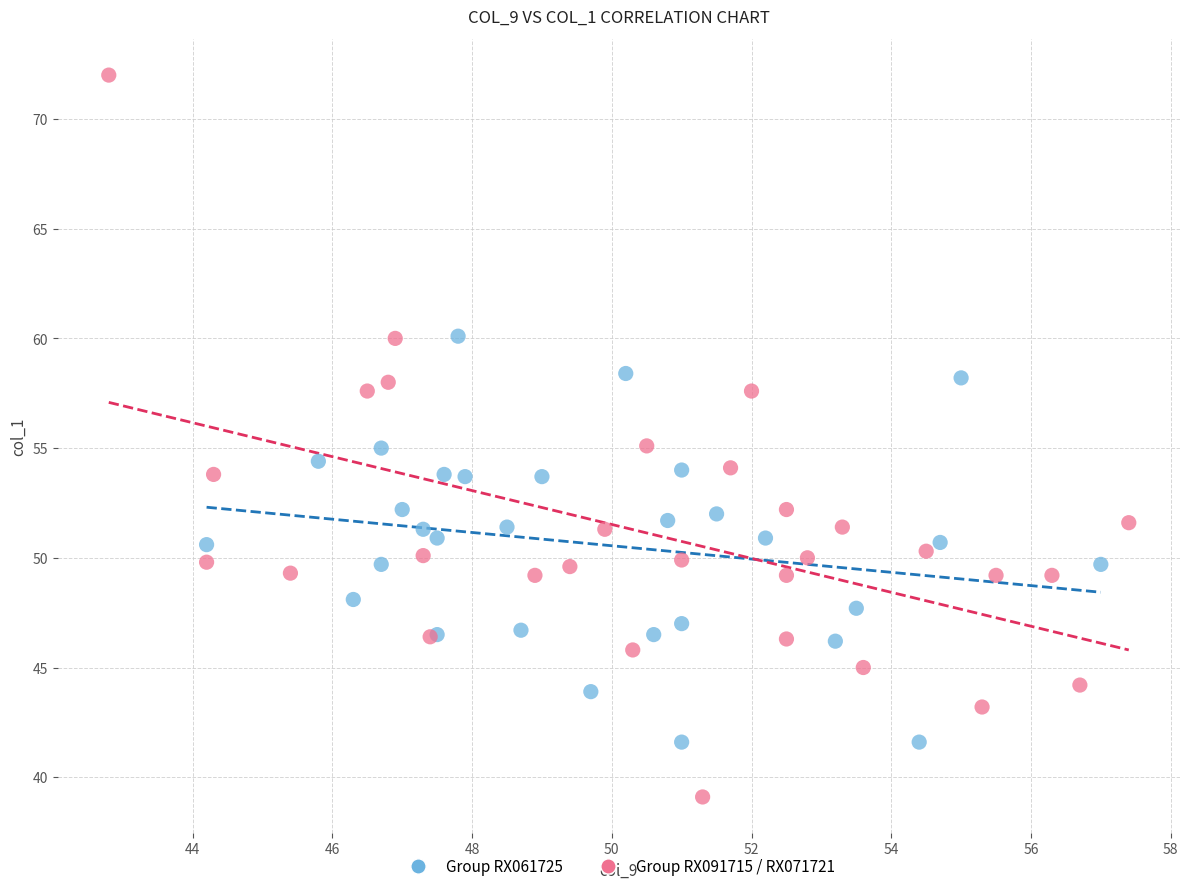

Which series contains the highest Y value?

Group RX091715 / RX071721